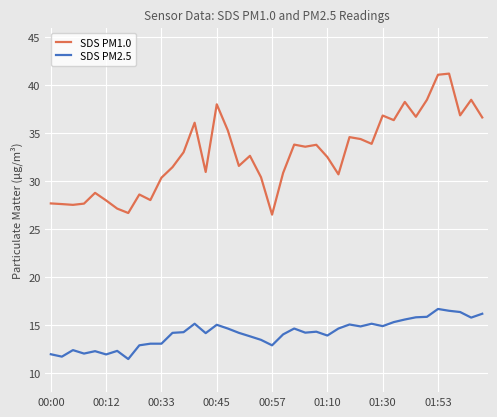

At how many categories does at least one series exceed 32?

22